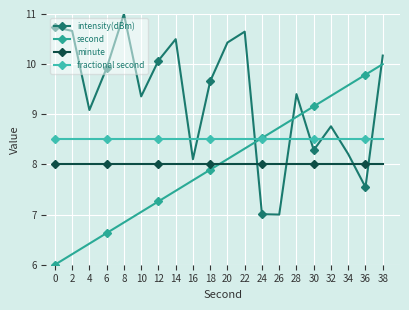

Reading left to right, list all the values displayed in this chart.

intensity(dBm): 10.7	10.7	9.1	9.9	11.0	9.4	10.1	10.5	8.1	9.7	10.4	10.6	7.0	7.0	9.4	8.3	8.8	8.2	7.5	10.2
second: 6.0	6.2	6.4	6.6	6.8	7.1	7.3	7.5	7.7	7.9	8.1	8.3	8.5	8.7	8.9	9.2	9.4	9.6	9.8	10.0
minute: 8.0	8.0	8.0	8.0	8.0	8.0	8.0	8.0	8.0	8.0	8.0	8.0	8.0	8.0	8.0	8.0	8.0	8.0	8.0	8.0
fractional second: 8.5	8.5	8.5	8.5	8.5	8.5	8.5	8.5	8.5	8.5	8.5	8.5	8.5	8.5	8.5	8.5	8.5	8.5	8.5	8.5